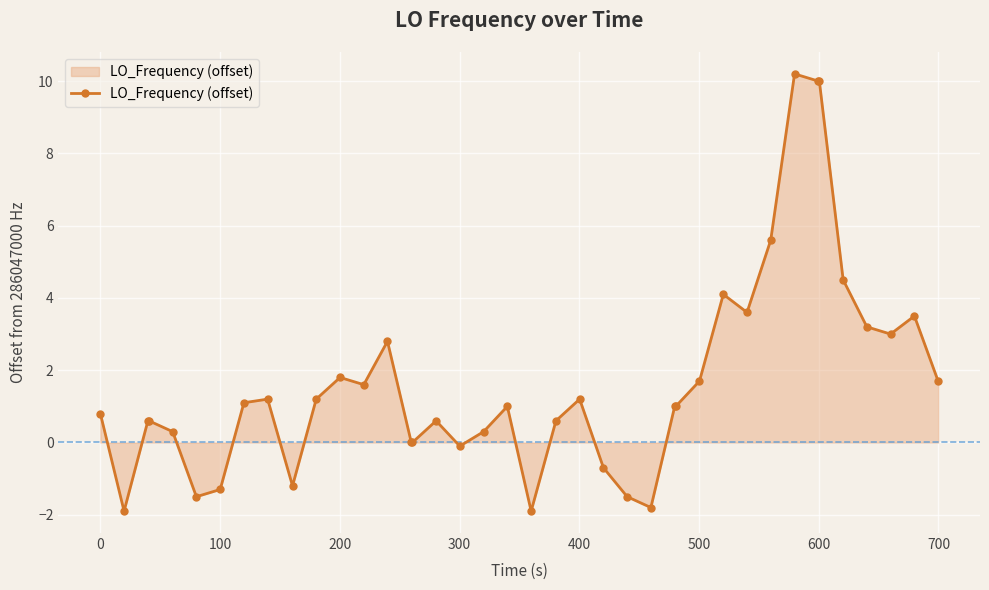

What is the average value?

1.7